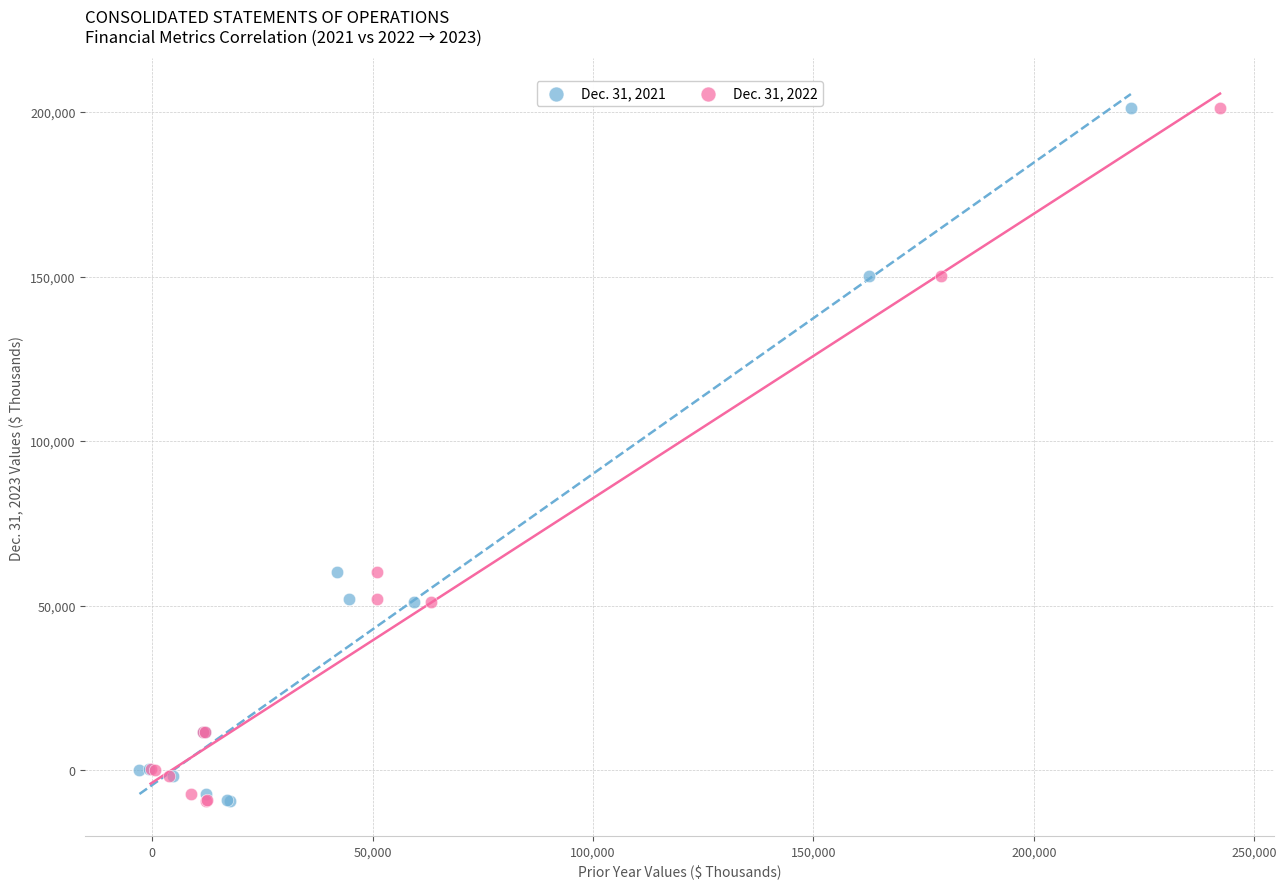

What are all the series names shown in the legend?

Dec. 31, 2021, Dec. 31, 2022